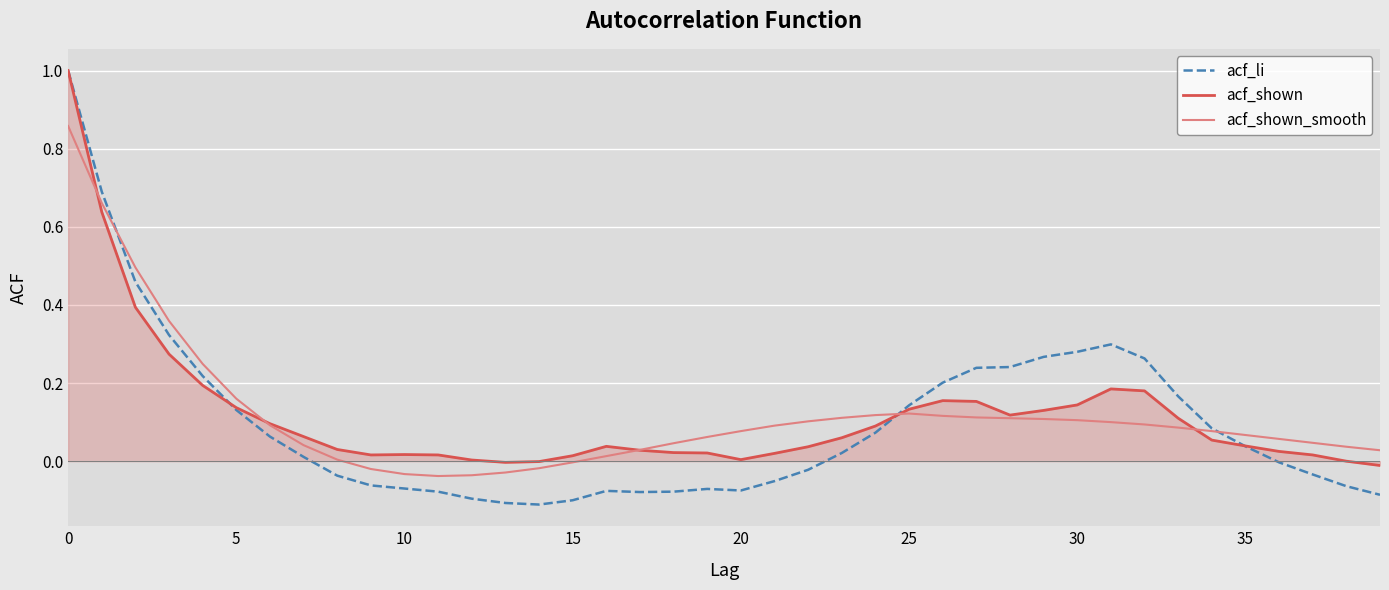

How many categories are shown in the chart?

40